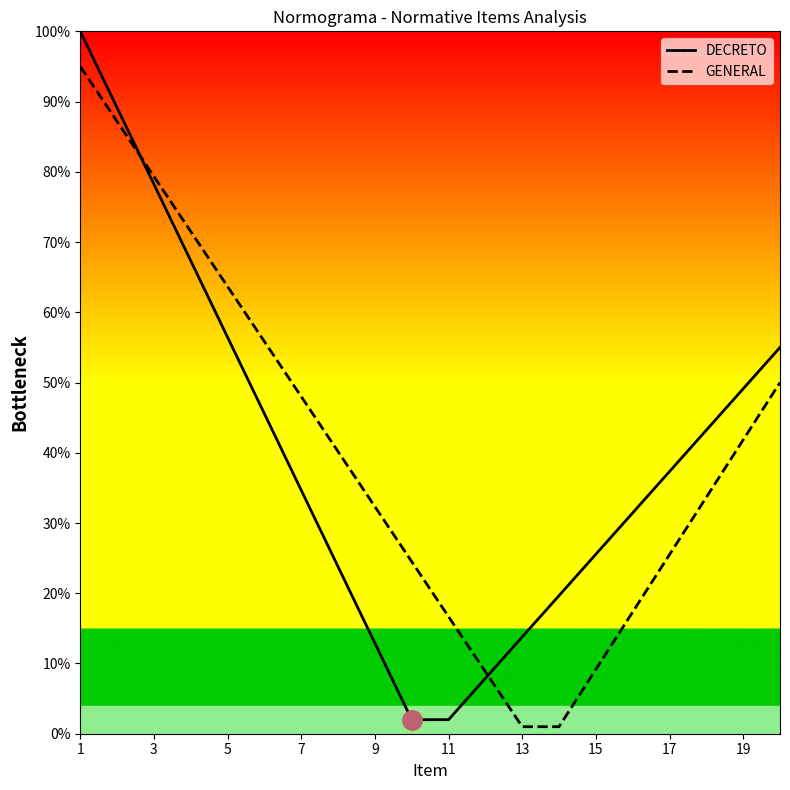

How many lines are shown in the chart?

2